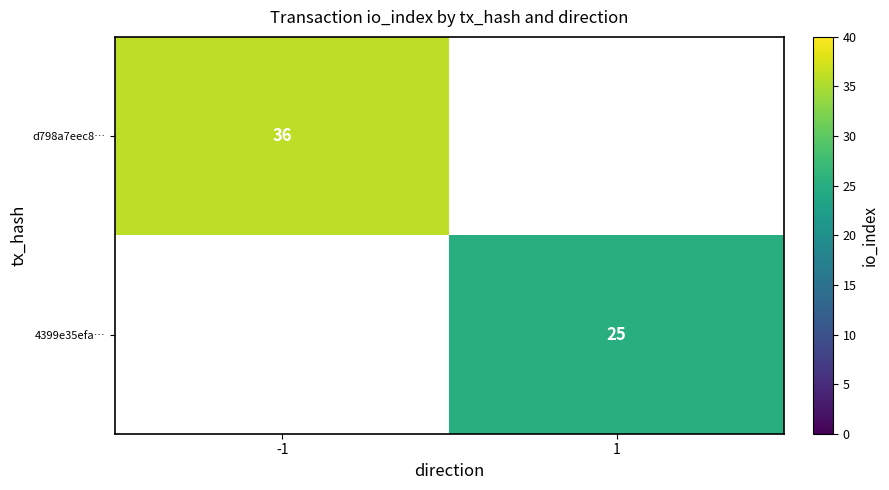

The value of d798a7eec8… at -1 is 36. True or false?

True